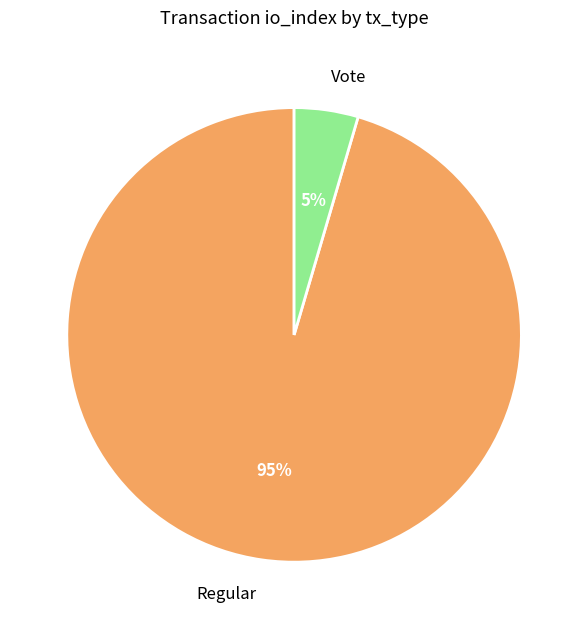

What is the smallest slice in the pie chart?

Vote